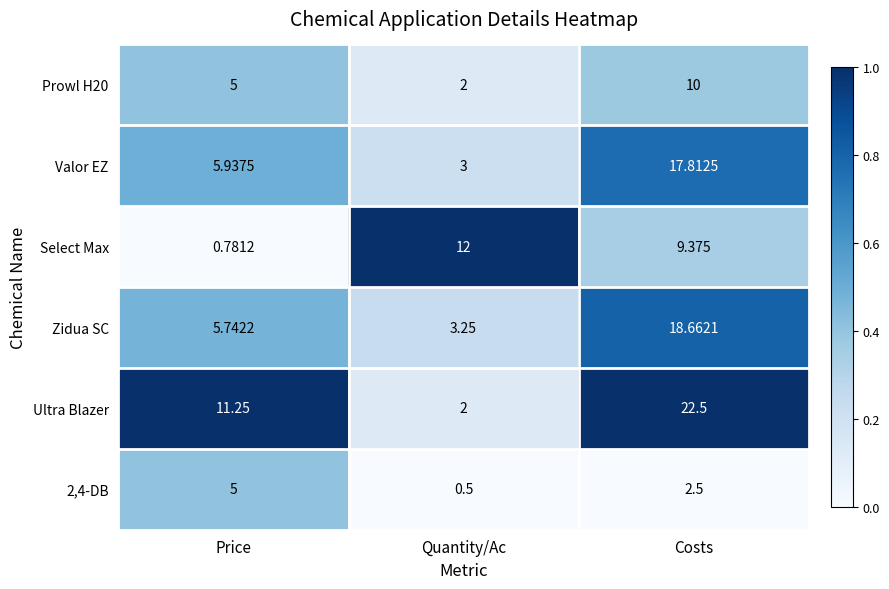

Which category has the highest value in the Select Max series?

Quantity/Ac